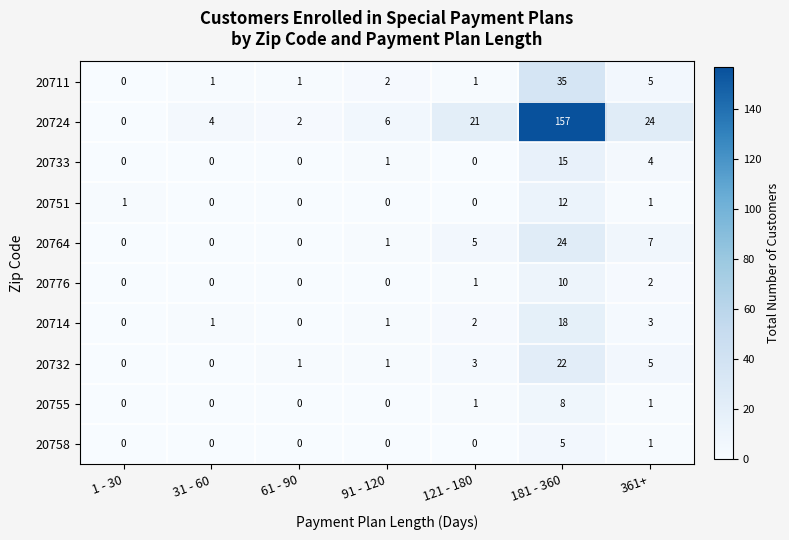

What is the maximum value shown in the chart?

157